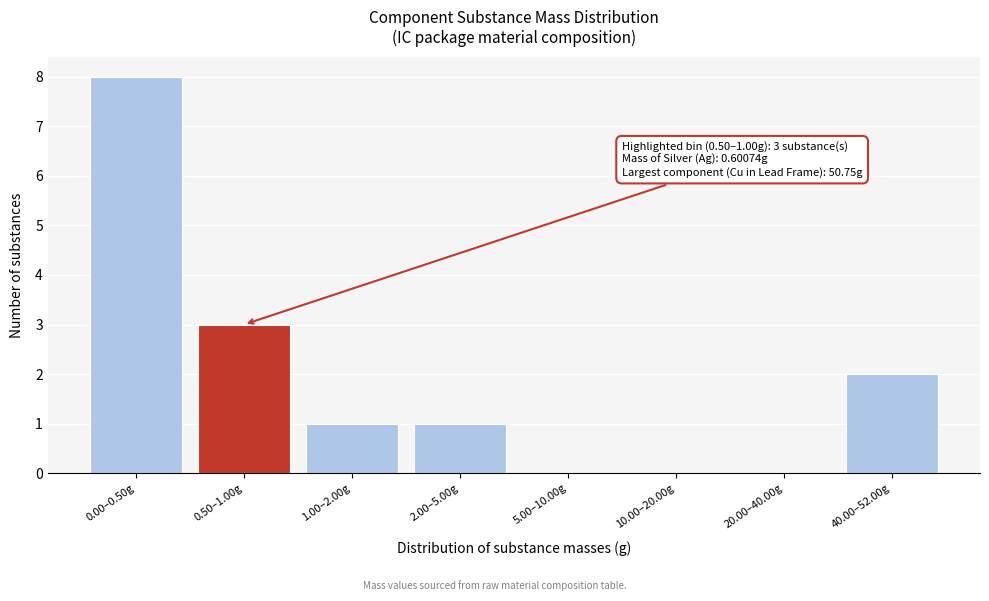

Reading left to right, what are all the values shown in this chart?

0.00–0.50g=8	0.50–1.00g=3	1.00–2.00g=1	2.00–5.00g=1	5.00–10.00g=0	10.00–20.00g=0	20.00–40.00g=0	40.00–52.00g=2